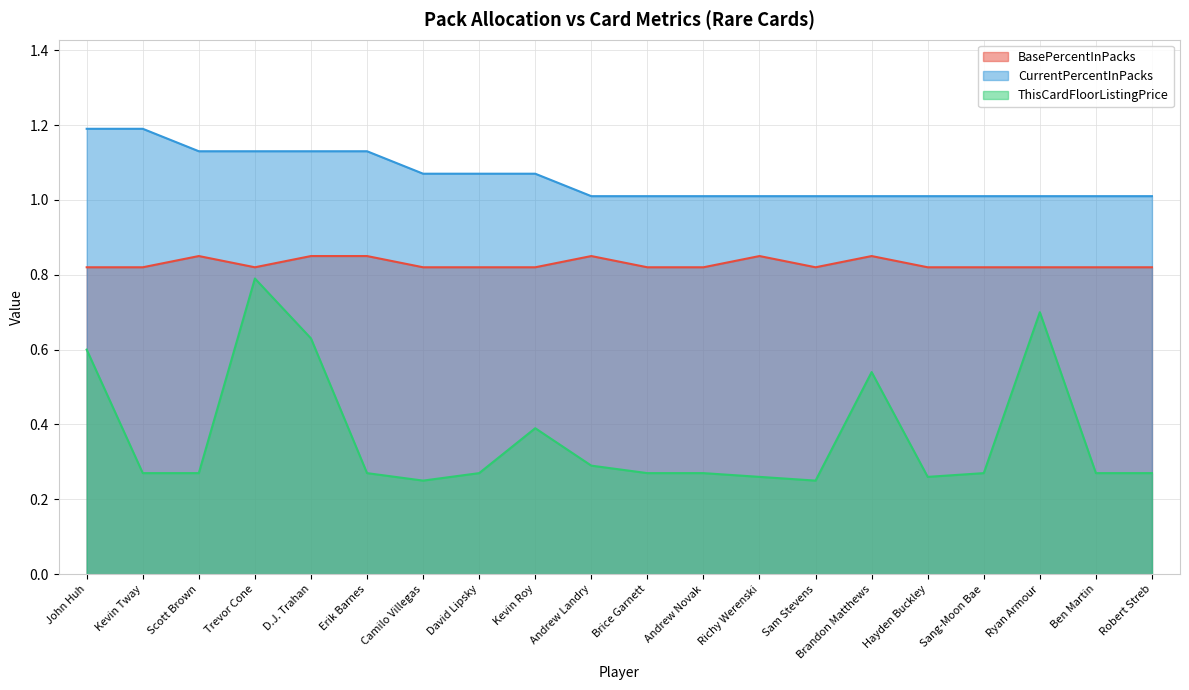

Reading right to left, list all the values displayed in this chart.

BasePercentInPacks: Robert Streb=0.8	Ben Martin=0.8	Ryan Armour=0.8	Sang-Moon Bae=0.8	Hayden Buckley=0.8	Brandon Matthews=0.8	Sam Stevens=0.8	Richy Werenski=0.8	Andrew Novak=0.8	Brice Garnett=0.8	Andrew Landry=0.8	Kevin Roy=0.8	David Lipsky=0.8	Camilo Villegas=0.8	Erik Barnes=0.8	D.J. Trahan=0.8	Trevor Cone=0.8	Scott Brown=0.8	Kevin Tway=0.8	John Huh=0.8
CurrentPercentInPacks: Robert Streb=1.0	Ben Martin=1.0	Ryan Armour=1.0	Sang-Moon Bae=1.0	Hayden Buckley=1.0	Brandon Matthews=1.0	Sam Stevens=1.0	Richy Werenski=1.0	Andrew Novak=1.0	Brice Garnett=1.0	Andrew Landry=1.0	Kevin Roy=1.1	David Lipsky=1.1	Camilo Villegas=1.1	Erik Barnes=1.1	D.J. Trahan=1.1	Trevor Cone=1.1	Scott Brown=1.1	Kevin Tway=1.2	John Huh=1.2
ThisCardFloorListingPrice: Robert Streb=0.3	Ben Martin=0.3	Ryan Armour=0.7	Sang-Moon Bae=0.3	Hayden Buckley=0.3	Brandon Matthews=0.5	Sam Stevens=0.2	Richy Werenski=0.3	Andrew Novak=0.3	Brice Garnett=0.3	Andrew Landry=0.3	Kevin Roy=0.4	David Lipsky=0.3	Camilo Villegas=0.2	Erik Barnes=0.3	D.J. Trahan=0.6	Trevor Cone=0.8	Scott Brown=0.3	Kevin Tway=0.3	John Huh=0.6